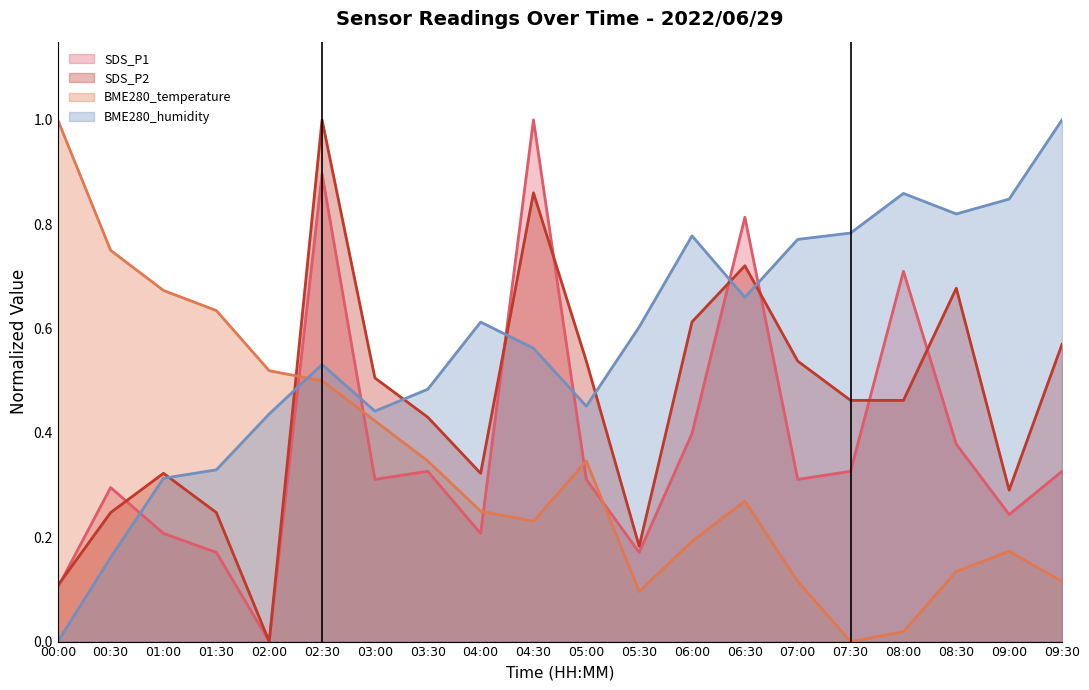

After their last crossing, which series has the higher values: SDS_P1 or BME280_temperature?

SDS_P1